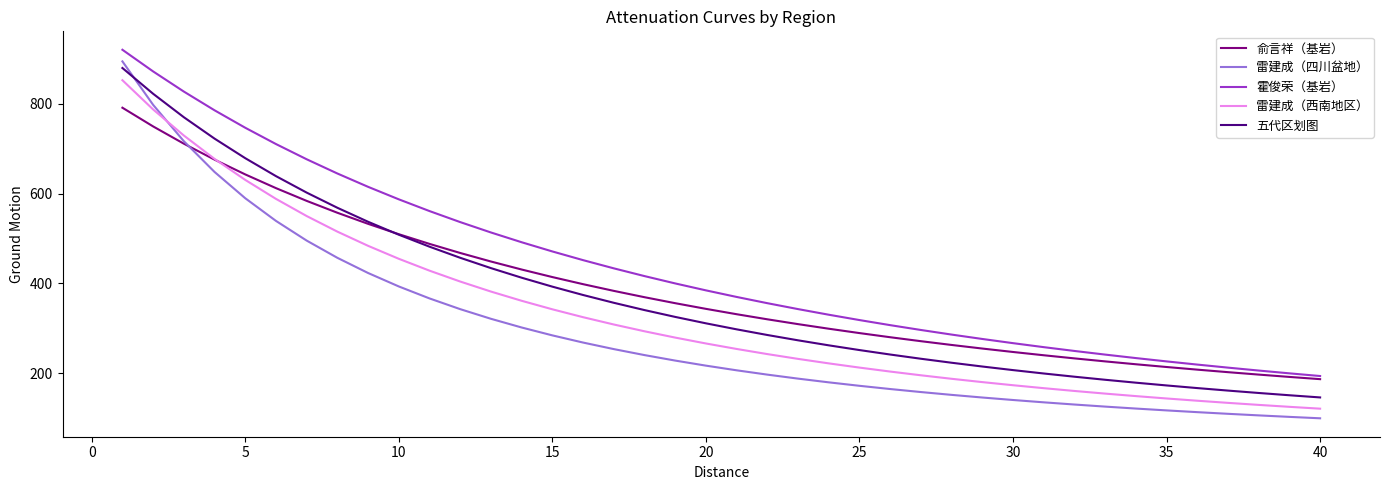

What is the lowest value of the 霍俊荣（基岩） series?

193.4